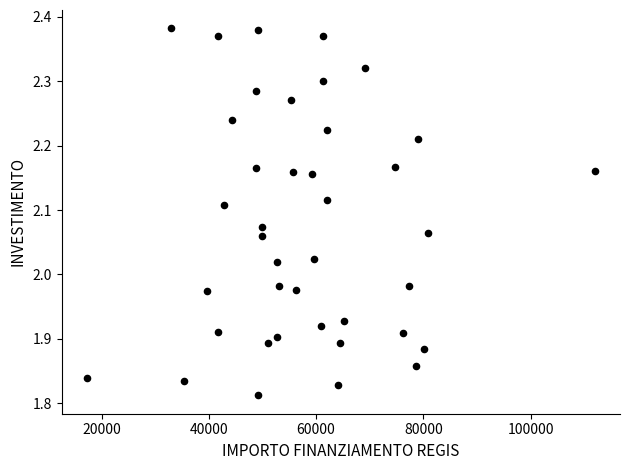

What is the range of Y values (max minus min)?

0.6